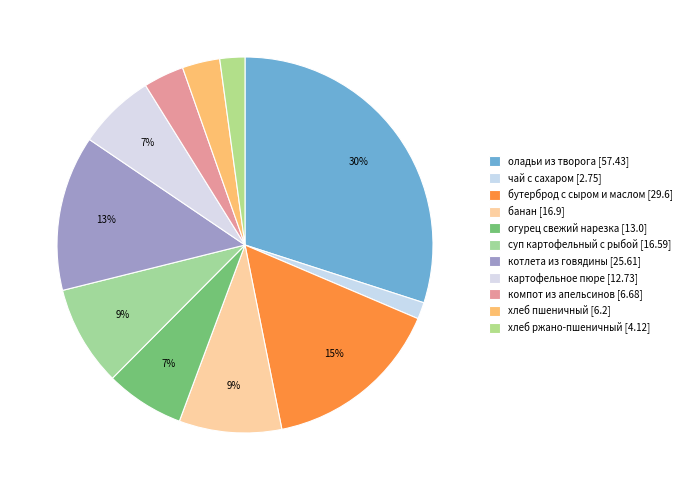

Is бутерброд с сыром и маслом the majority of the pie?

No